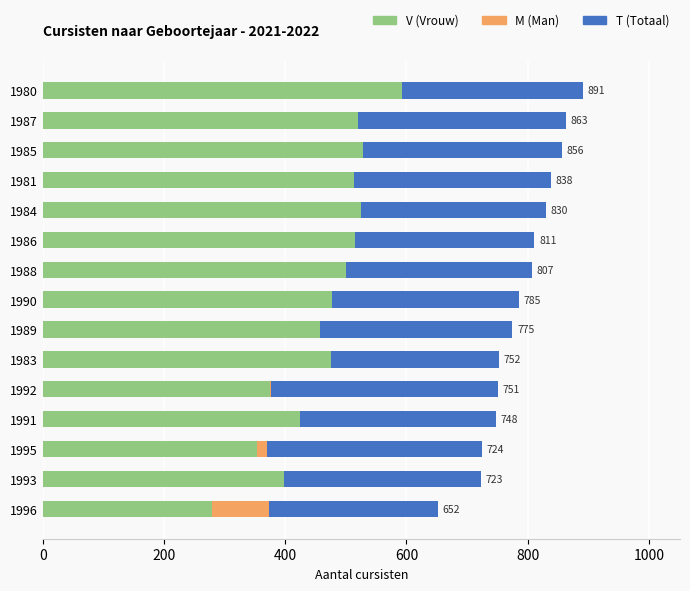

Which series changed the most between 10 and 12?

T (Totaal)